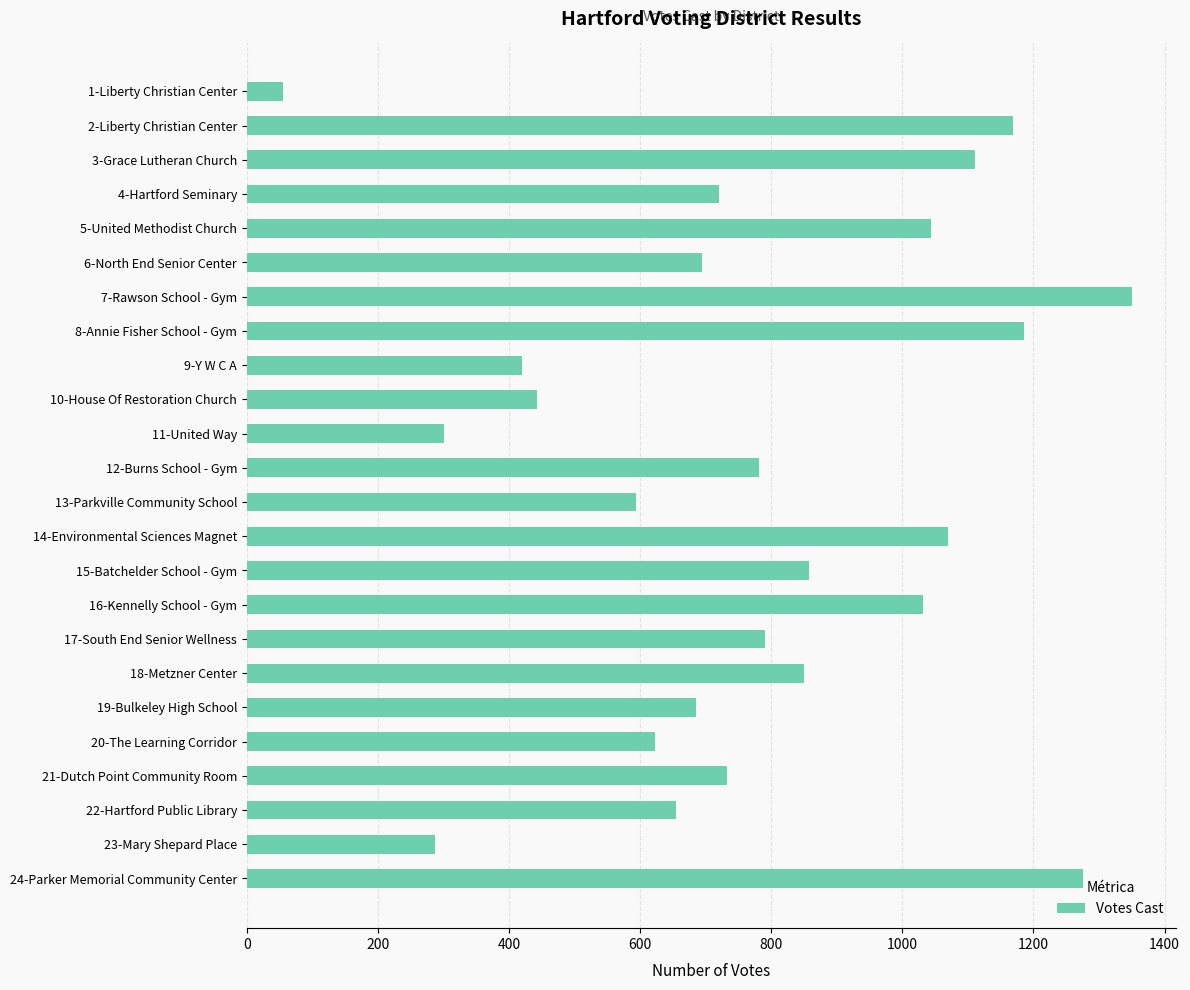

What is the sum of all values?

18718